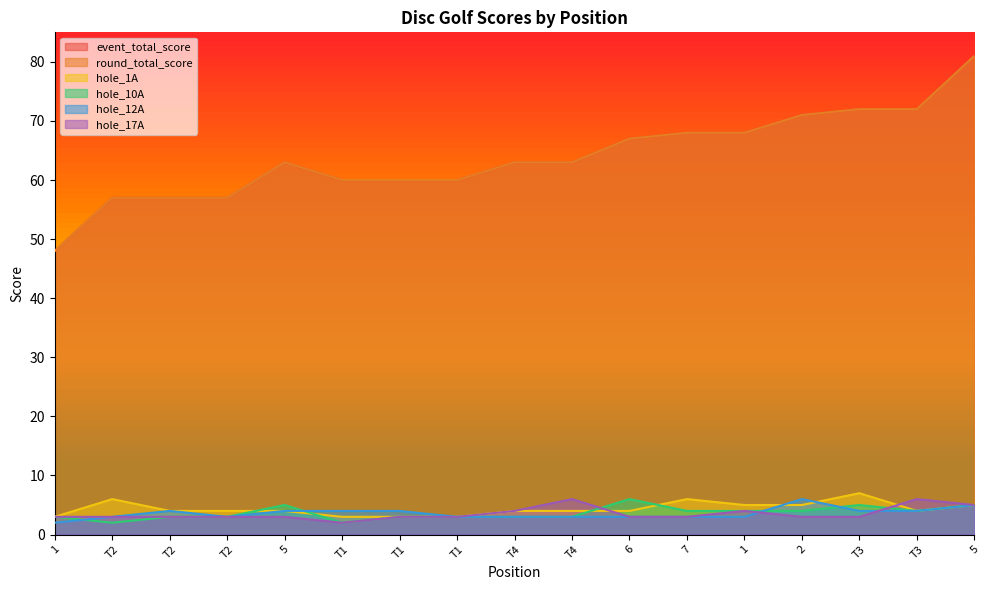

At which label does hole_10A reach its minimum?

T2